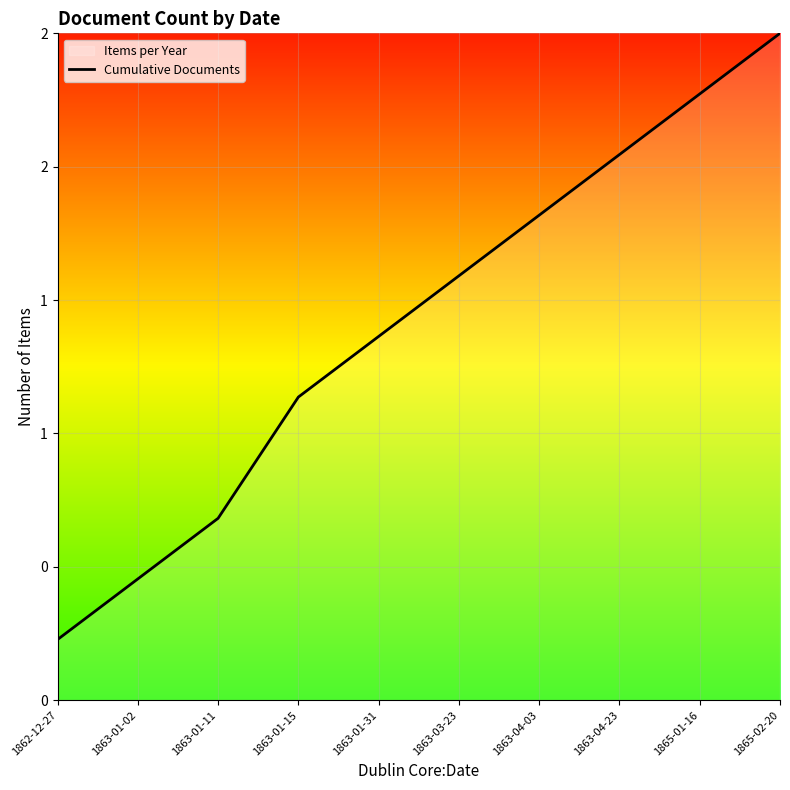

True or false: there are more than 2 points higher than both neighbors.

False